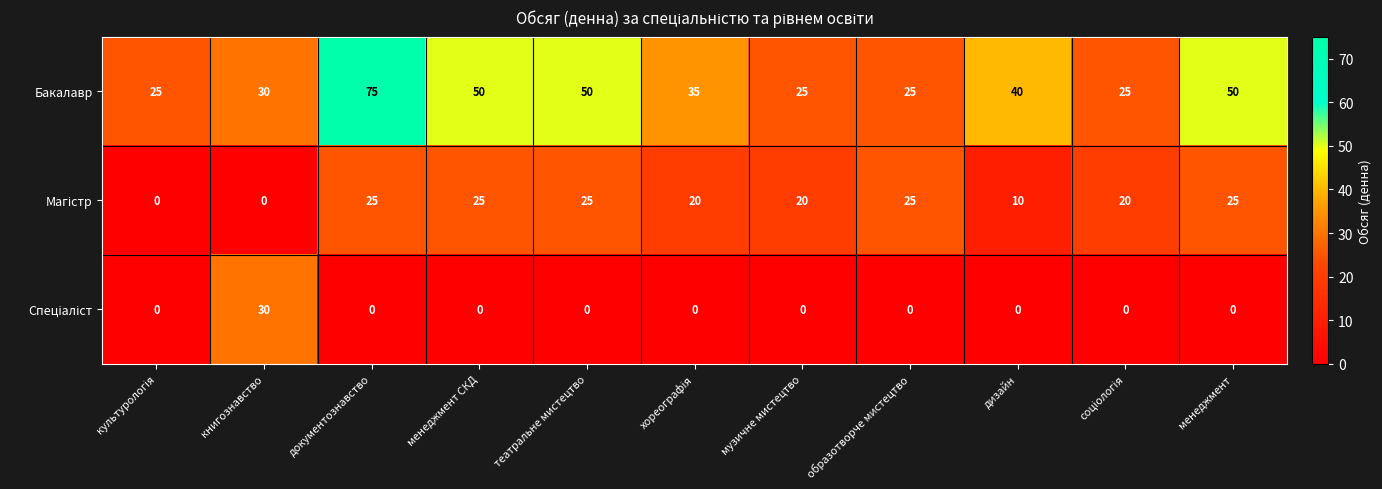

At which category is the sum across all series the highest?

документознавство